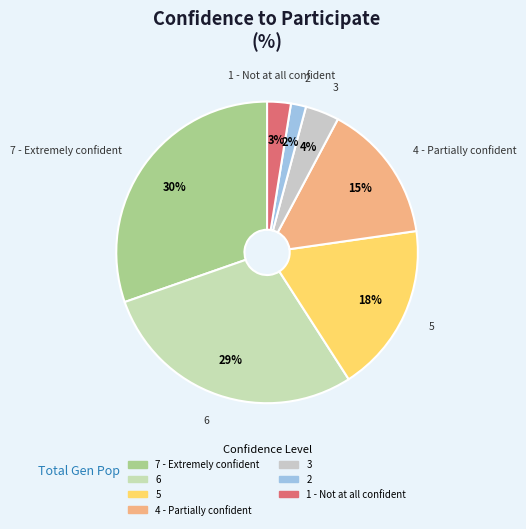

To the nearest percent, what is the difference between the 5 and 4 - Partially confident slice percentages?

3%